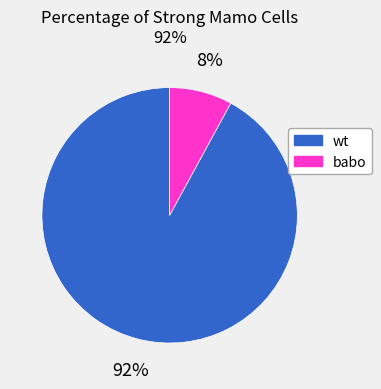

Is it true that wt is 83% of the pie?

False